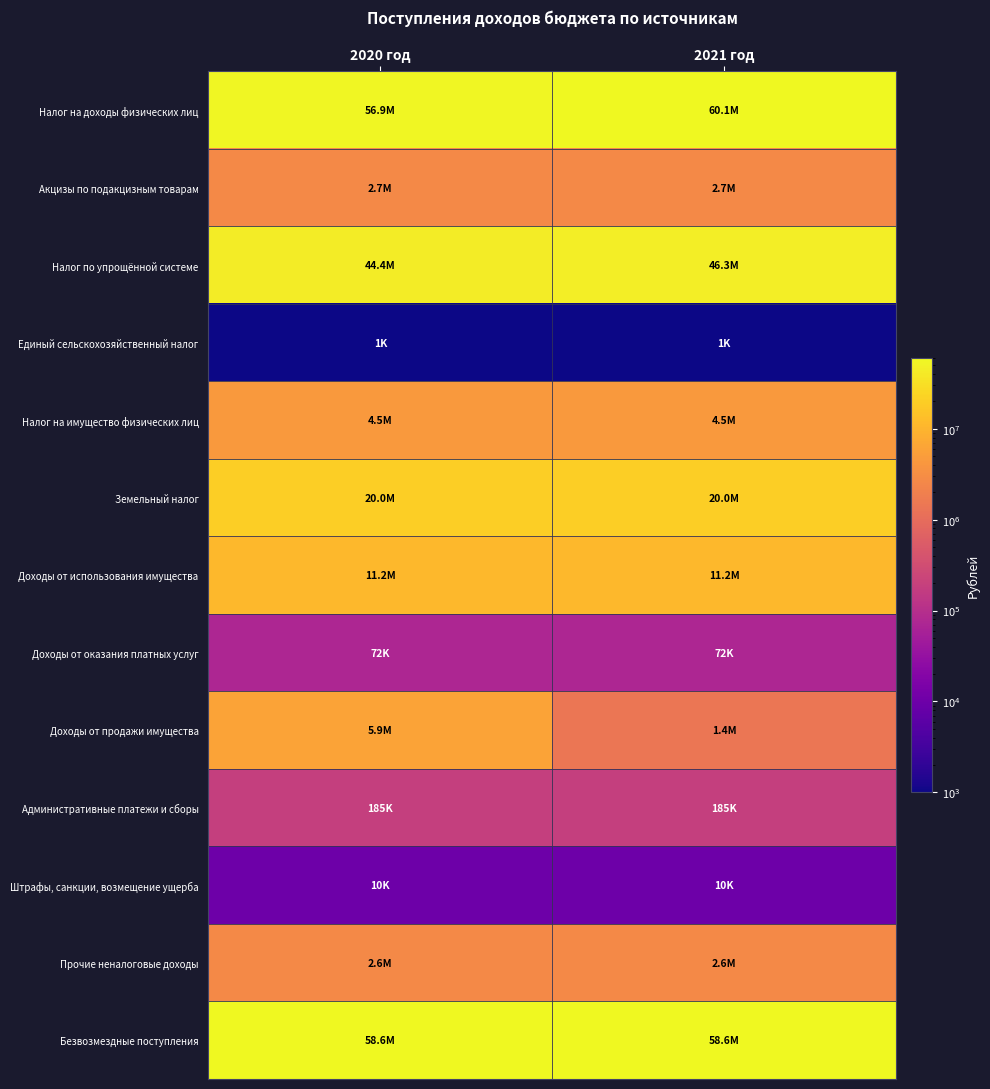

Reading right to left, extract all data points from this chart.

Налог на доходы физических лиц: 2021 год=60100000.0	2020 год=56912869.0
Акцизы по подакцизным товарам: 2021 год=2663286.1	2020 год=2663286.1
Налог по упрощённой системе: 2021 год=46292000.0	2020 год=44384000.0
Единый сельскохозяйственный налог: 2021 год=1000.0	2020 год=1000.0
Налог на имущество физических лиц: 2021 год=4500000.0	2020 год=4500000.0
Земельный налог: 2021 год=20000000.0	2020 год=20000000.0
Доходы от использования имущества: 2021 год=11172000.0	2020 год=11172000.0
Доходы от оказания платных услуг: 2021 год=72000.0	2020 год=72000.0
Доходы от продажи имущества: 2021 год=1427000.0	2020 год=5927000.0
Административные платежи и сборы: 2021 год=185000.0	2020 год=185000.0
Штрафы, санкции, возмещение ущерба: 2021 год=10000.0	2020 год=10000.0
Прочие неналоговые доходы: 2021 год=2634000.0	2020 год=2634000.0
Безвозмездные поступления: 2021 год=58556813.0	2020 год=58556813.0